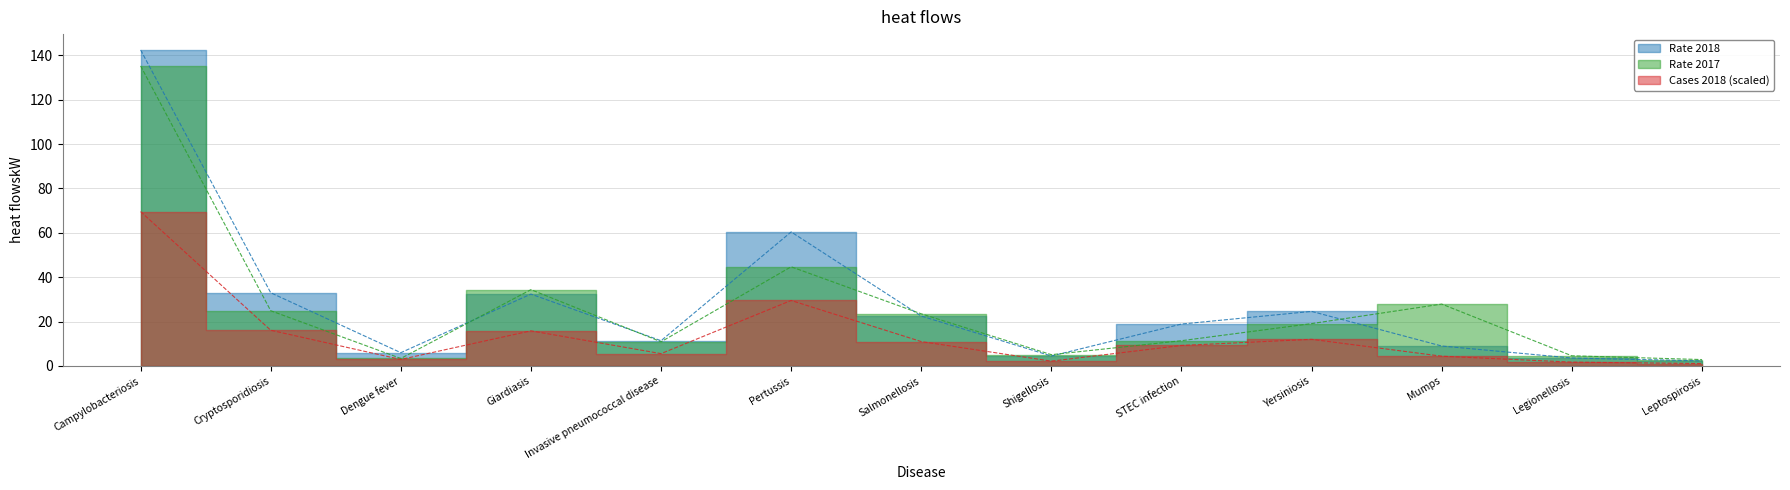

What is the difference between the maximum and minimum values in the Cases 2018 (scaled) series?

68.5